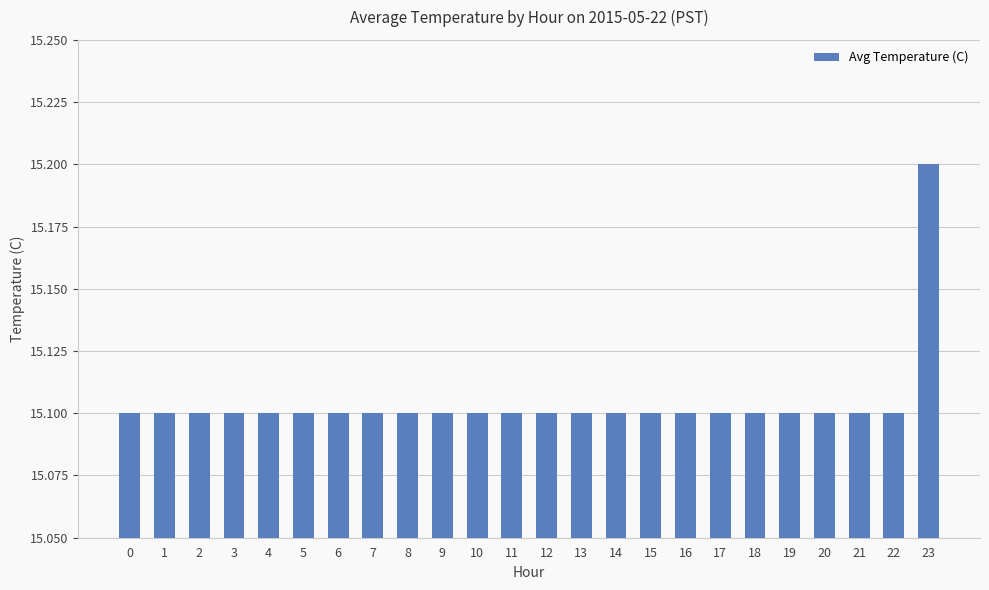

Read the value at 12.

15.1